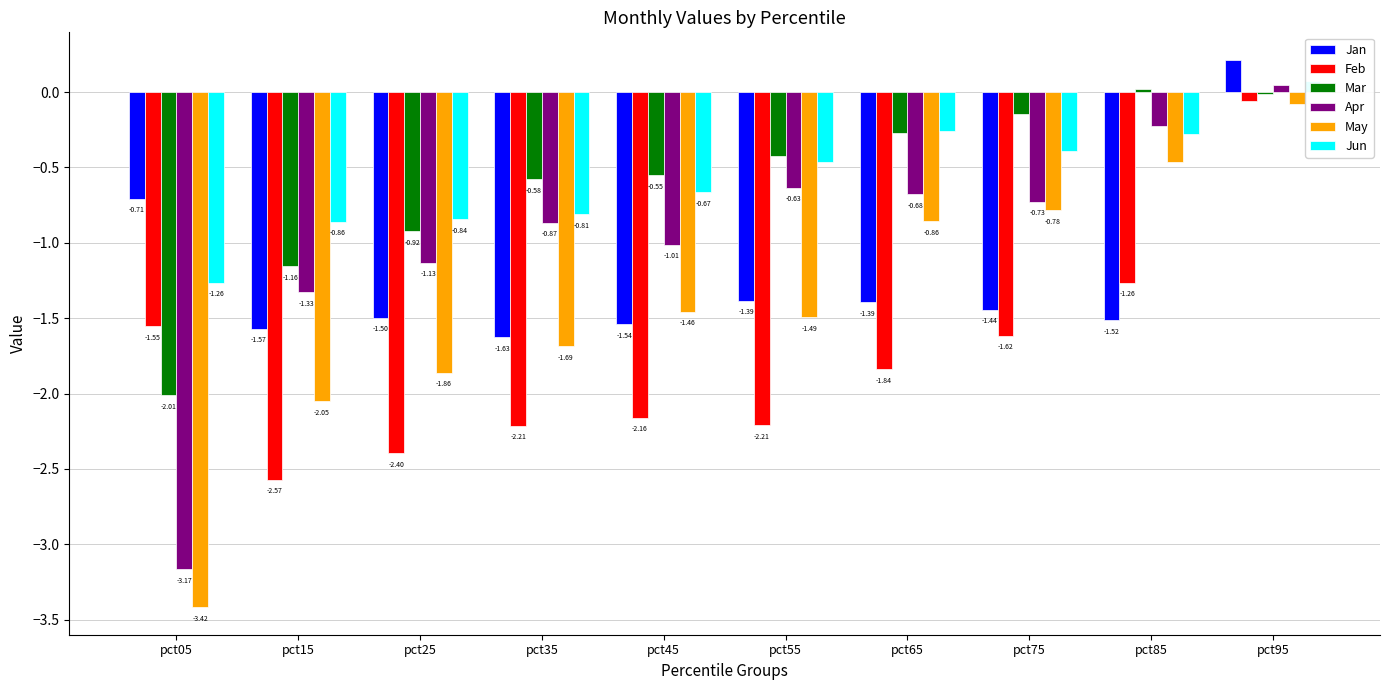

What is the smallest value displayed?

-3.4